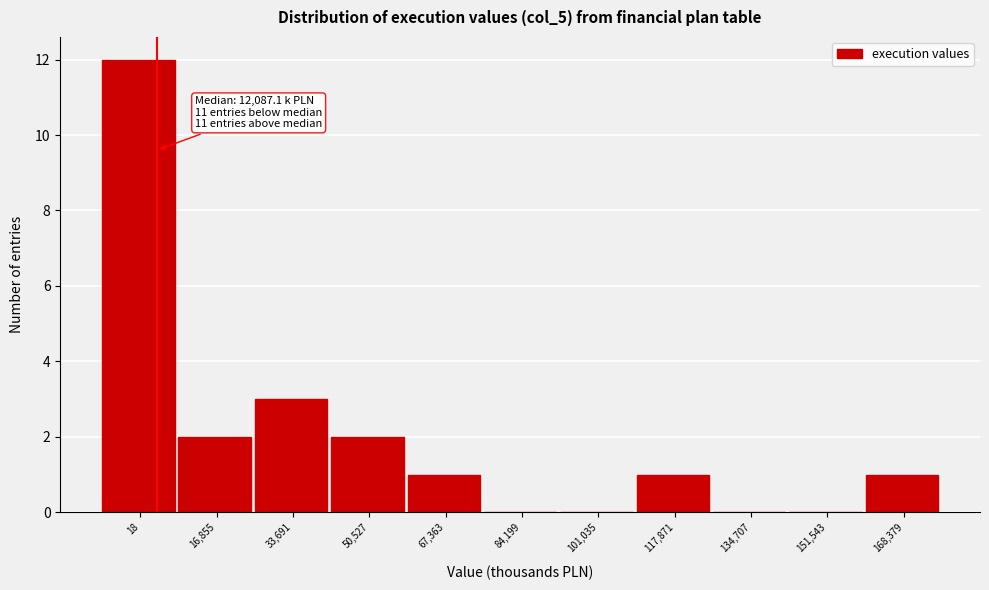

Reading right to left, what are all the values shown in this chart?

168,379=1	151,543=0	134,707=0	117,871=1	101,035=0	84,199=0	67,363=1	50,527=2	33,691=3	16,855=2	18=12